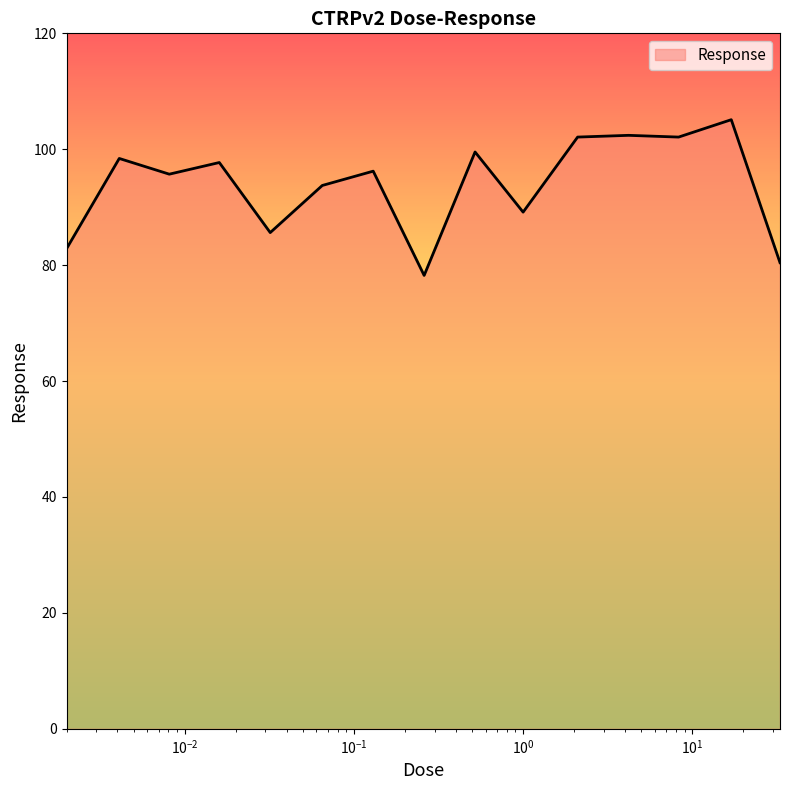

What is the minimum value shown in the chart?

78.2